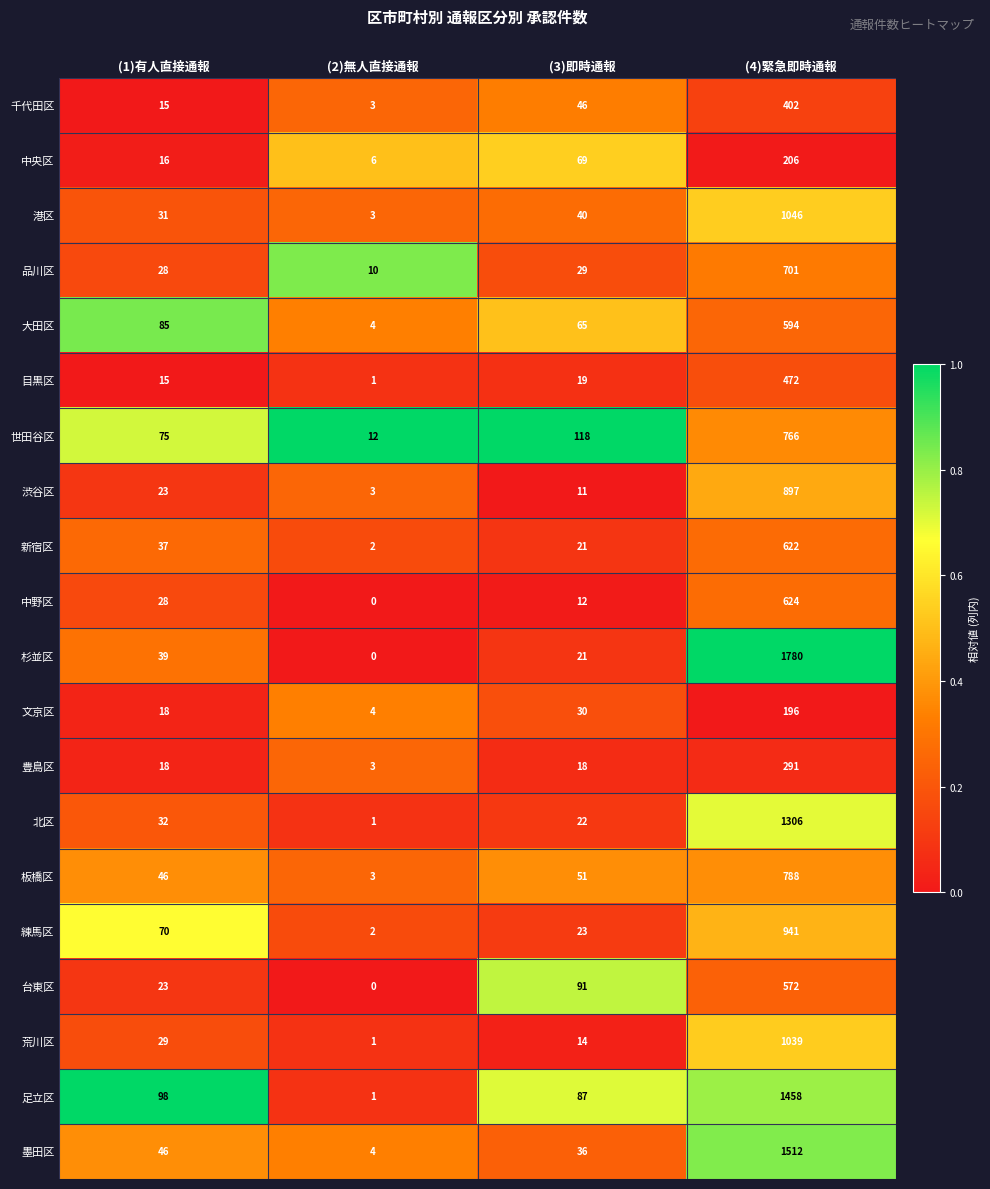

Rank the series by their maximum value, from lowest to highest.

文京区, 中央区, 豊島区, 千代田区, 目黒区, 台東区, 大田区, 新宿区, 中野区, 品川区, 世田谷区, 板橋区, 渋谷区, 練馬区, 荒川区, 港区, 北区, 足立区, 墨田区, 杉並区